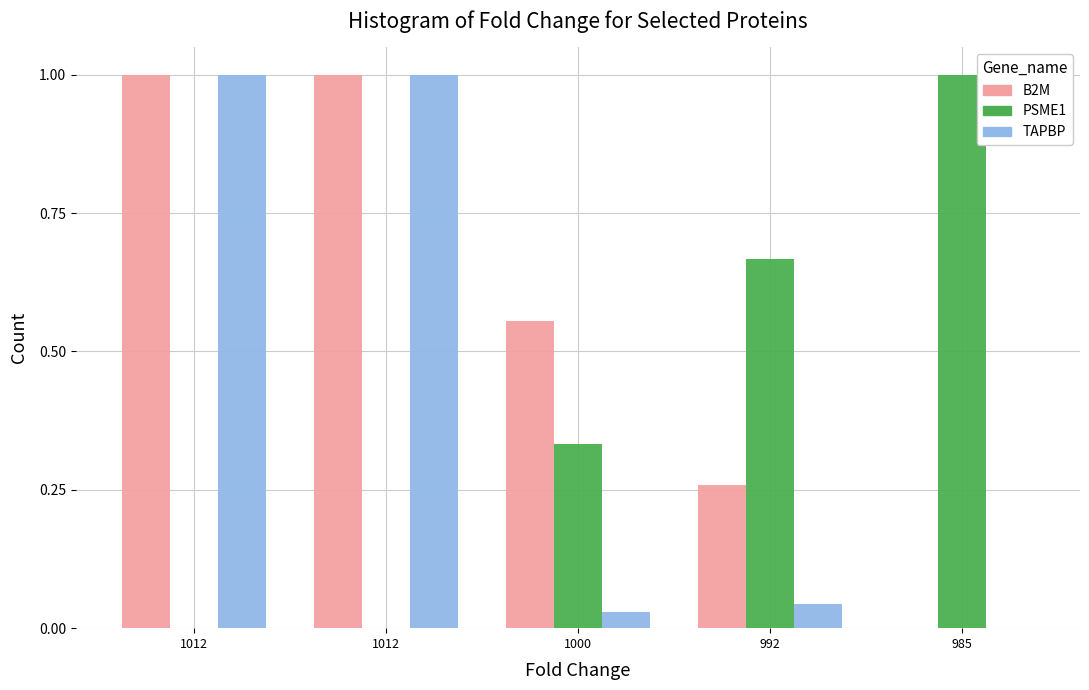

Which series has the largest range (max minus min)?

B2M